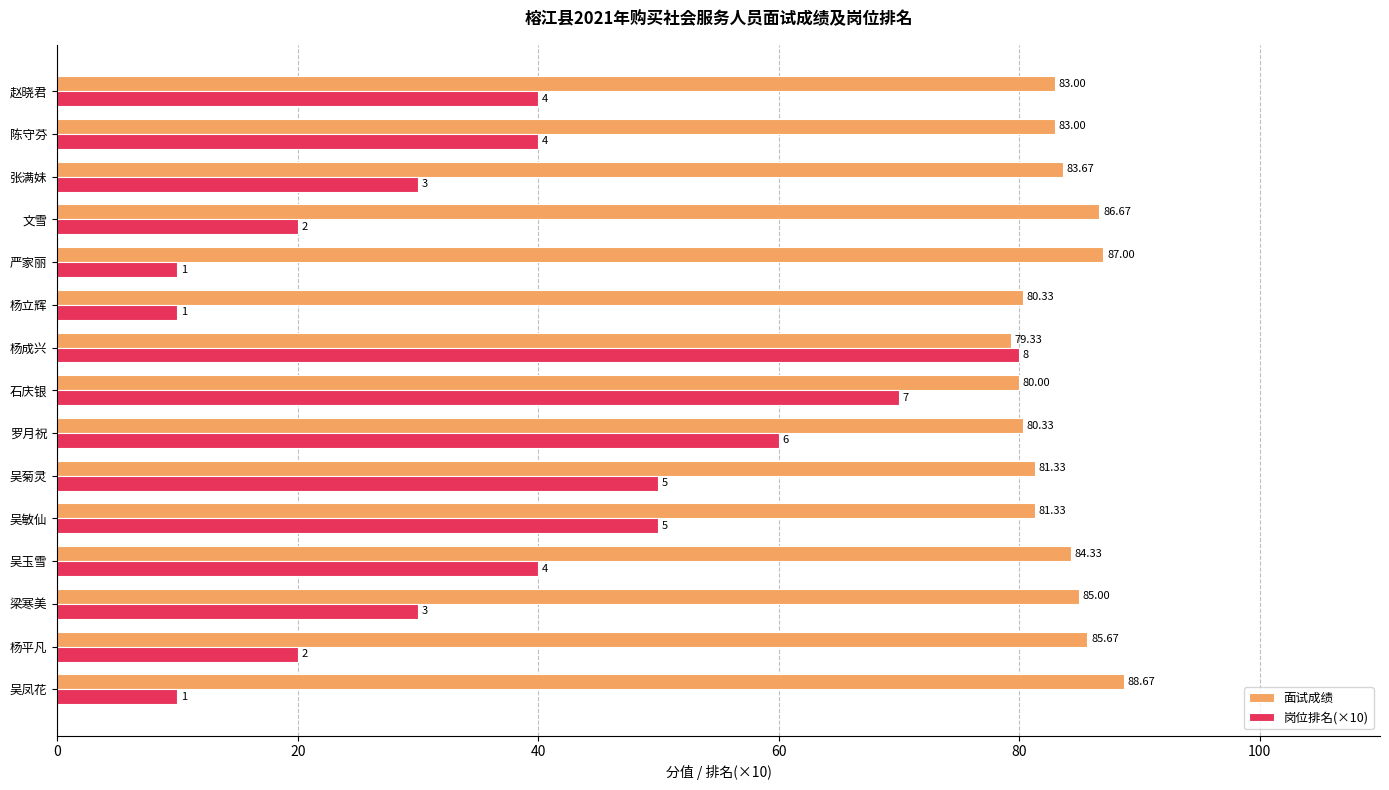

Rank the series by their maximum value, from lowest to highest.

岗位排名(×10), 面试成绩